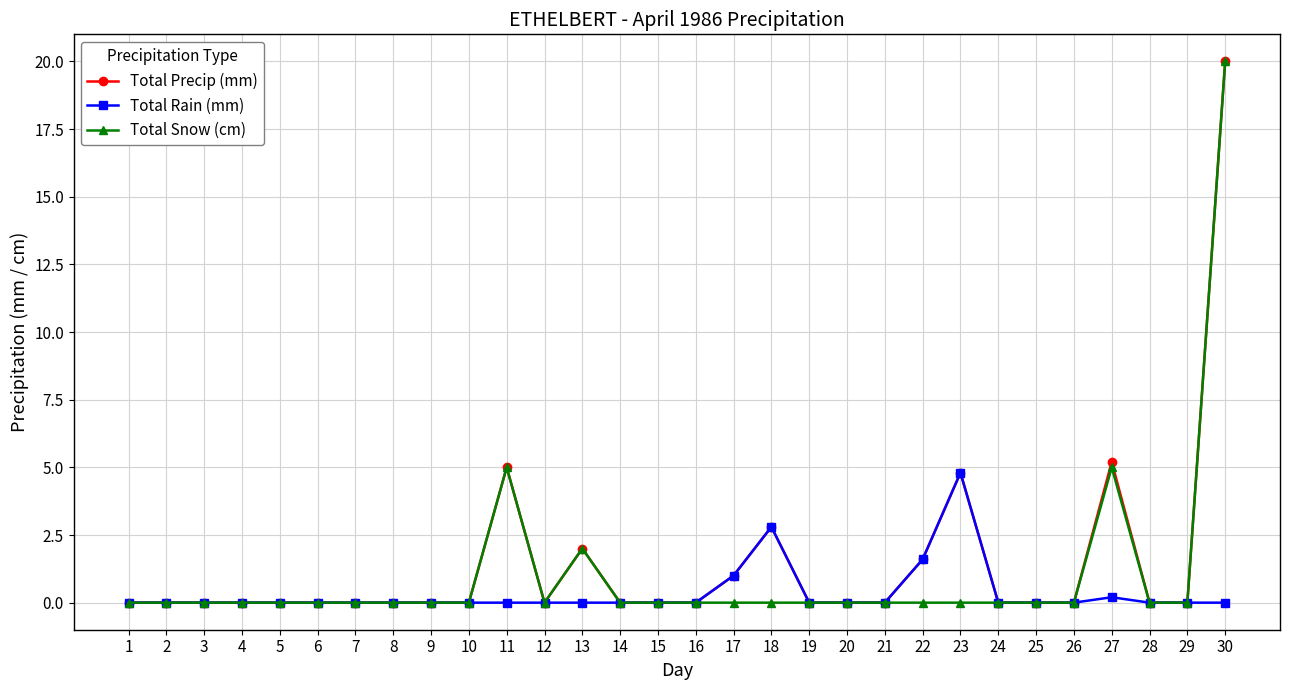

True or false: Total Precip (mm) has more than 1 interior local peaks.

True